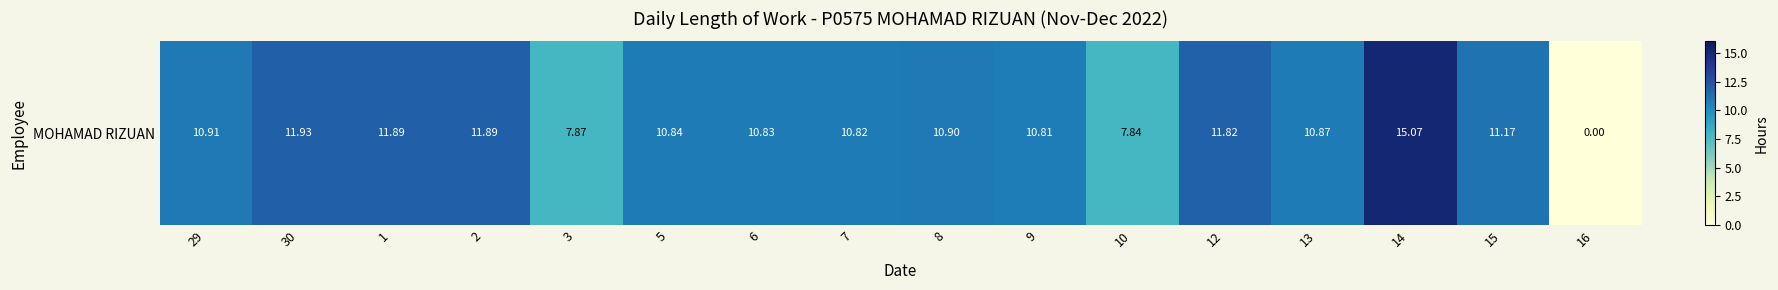

True or false: the data shows 10.8 at 9.

True